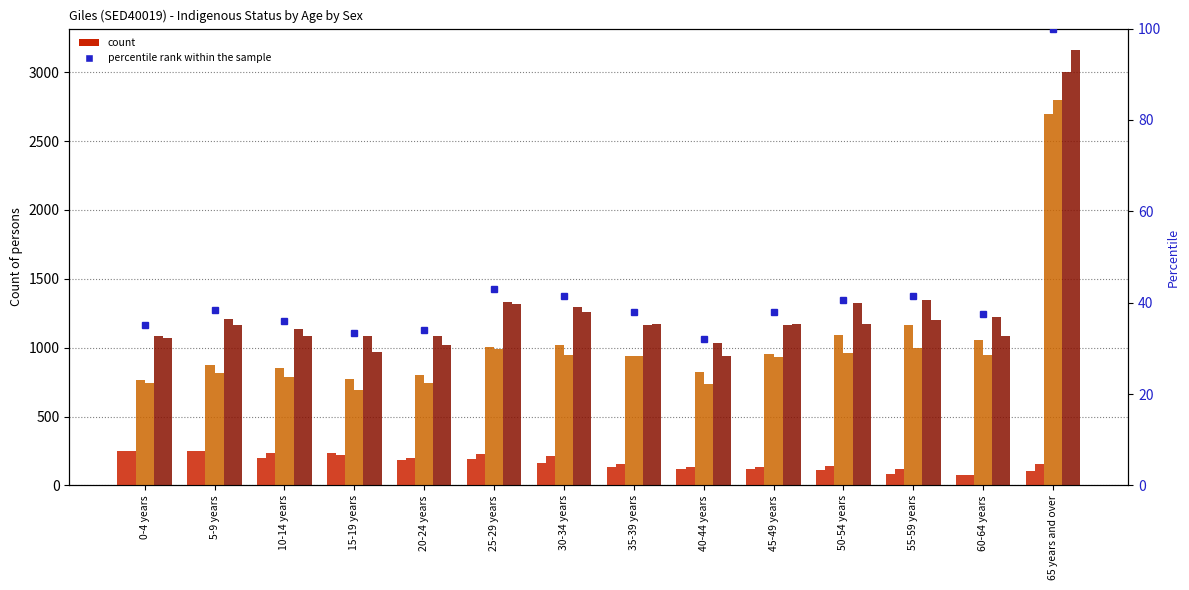

Which has a higher value, 20-24 years or 35-39 years?

20-24 years